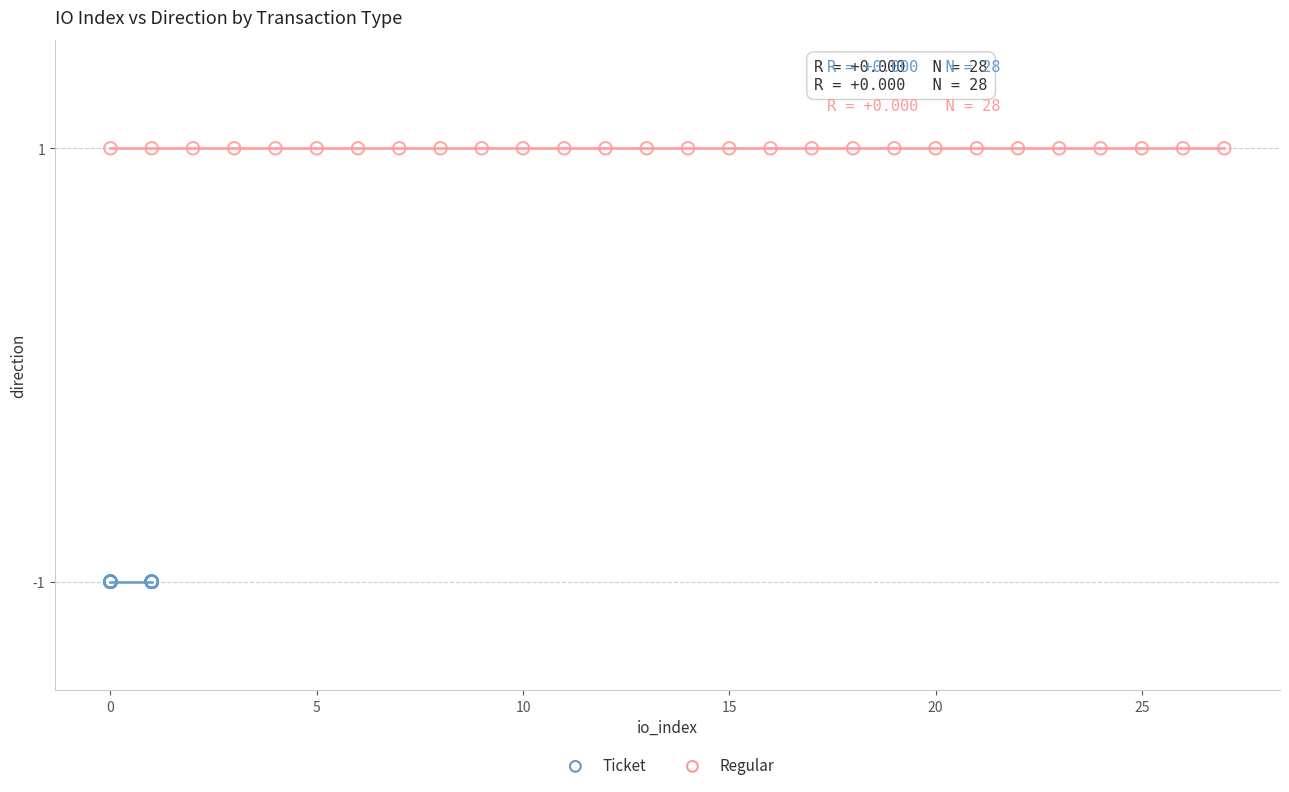

Which series reaches the minimum Y coordinate?

Ticket